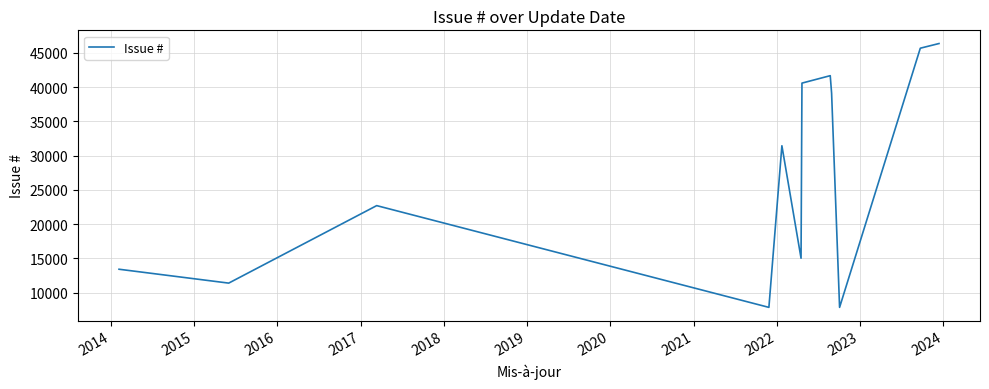

What is the difference between the maximum and minimum values?

38482